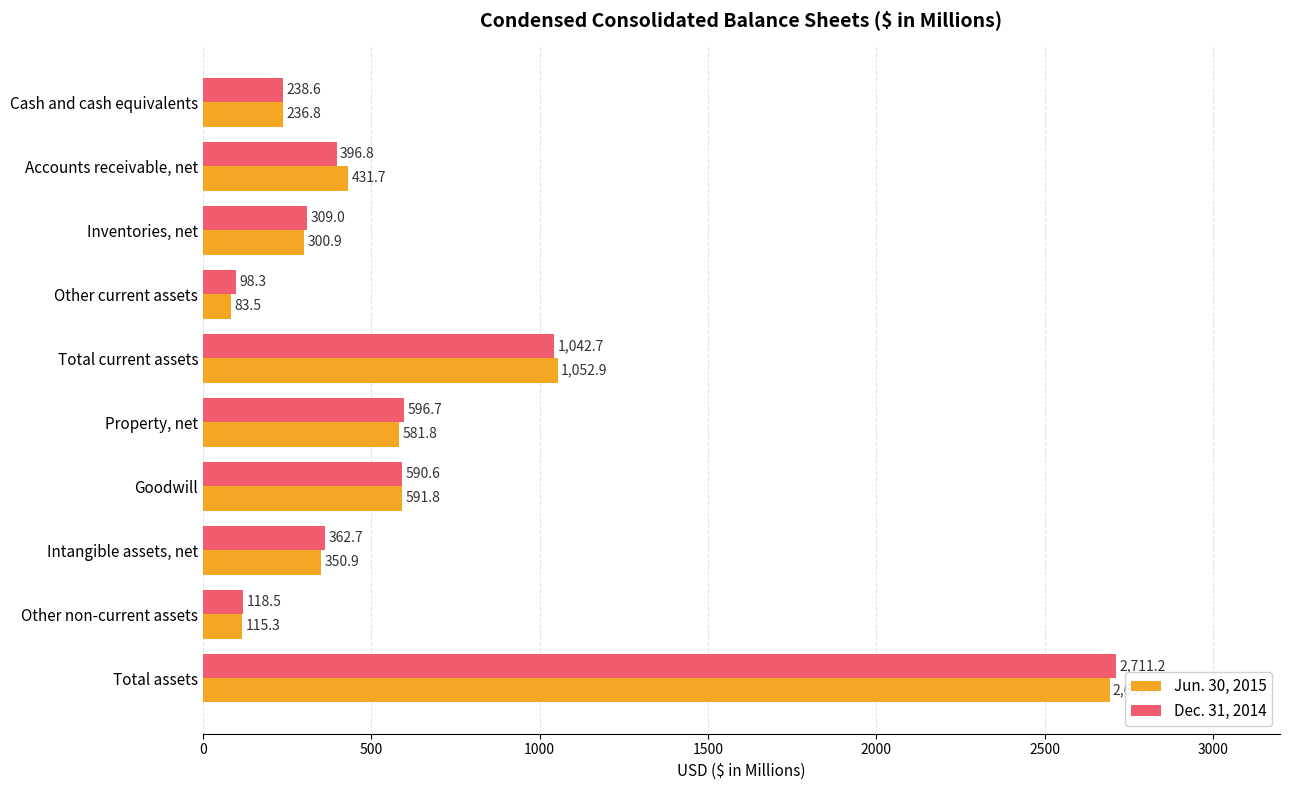

List the labels in order of Jun. 30, 2015 value, largest first.

Total assets, Total current assets, Goodwill, Property, net, Accounts receivable, net, Intangible assets, net, Inventories, net, Cash and cash equivalents, Other non-current assets, Other current assets